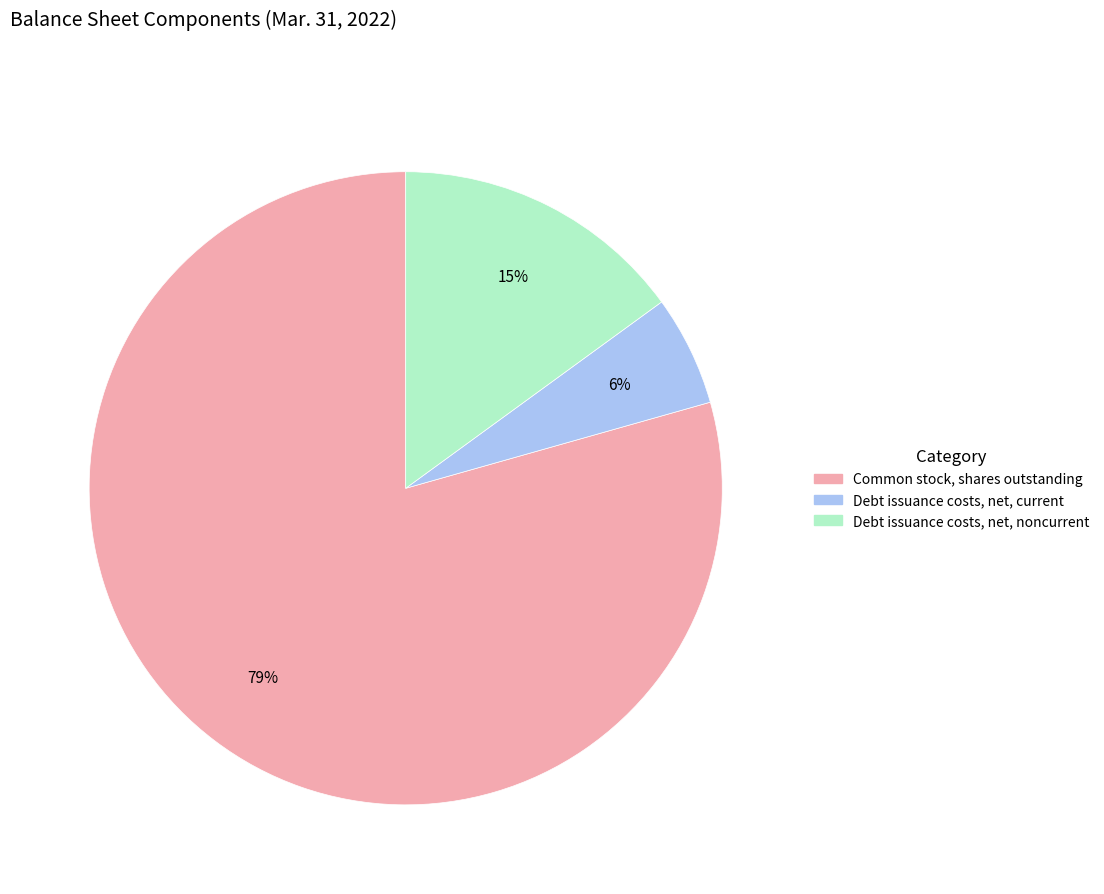

To the nearest percent, what is the average slice percentage?

33%